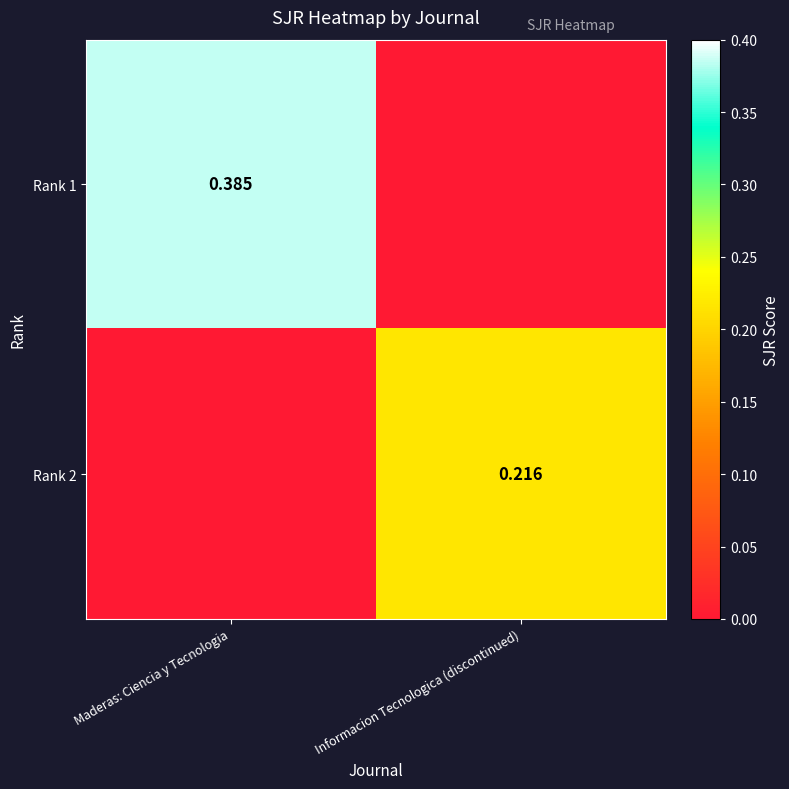

Which label corresponds to the smallest value in the chart?

Informacion Tecnologica (discontinued)